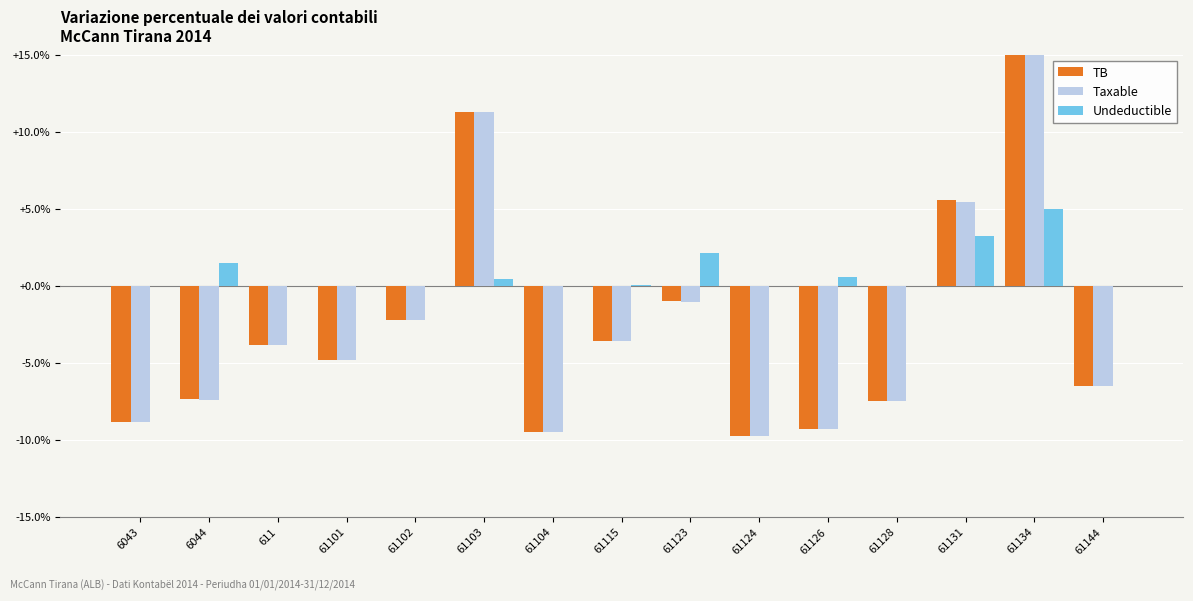

What is the highest value of the Undeductible series?

5.0